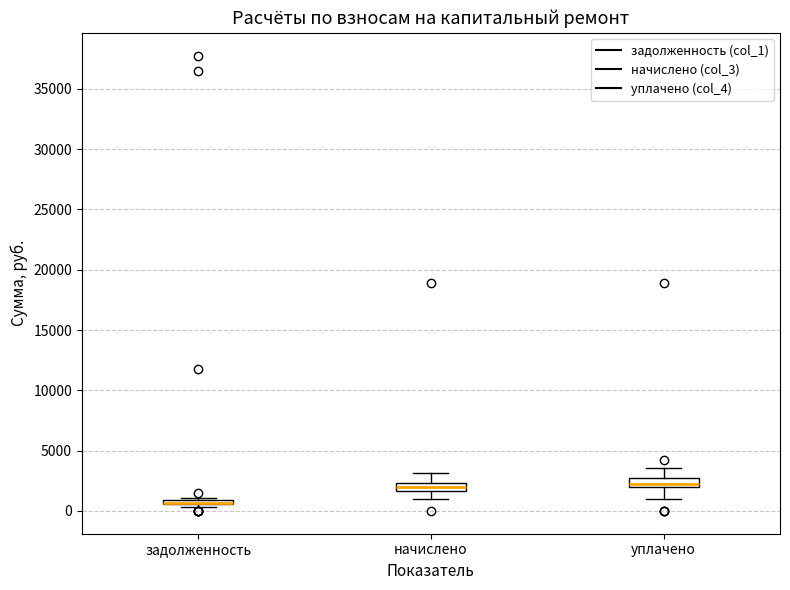

Where is the lower edge of the box for уплачено on the y-axis? The values are not printed on the chart, so give them approximately, as read against the axis.

2000